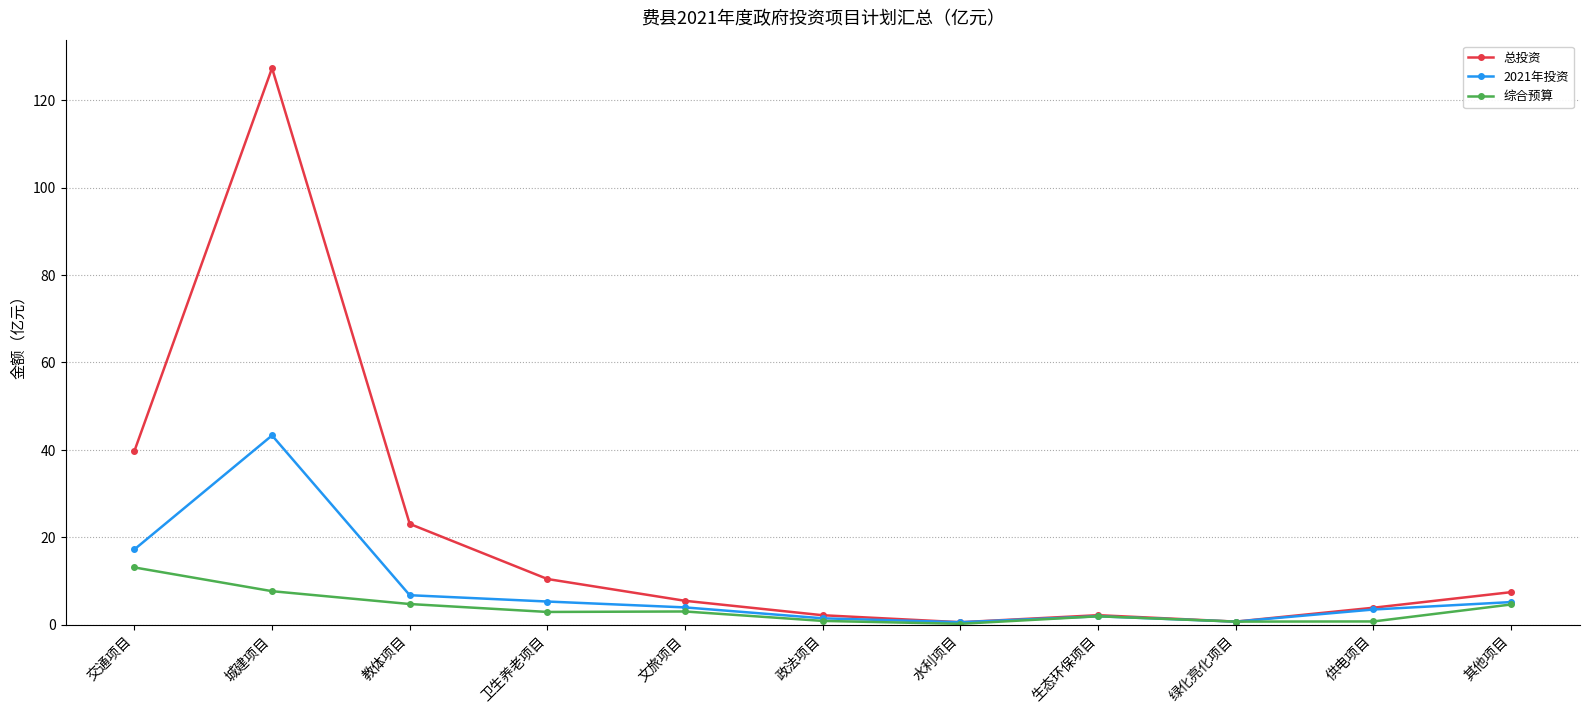

List the series in order of their peak value, highest first.

总投资, 2021年投资, 综合预算